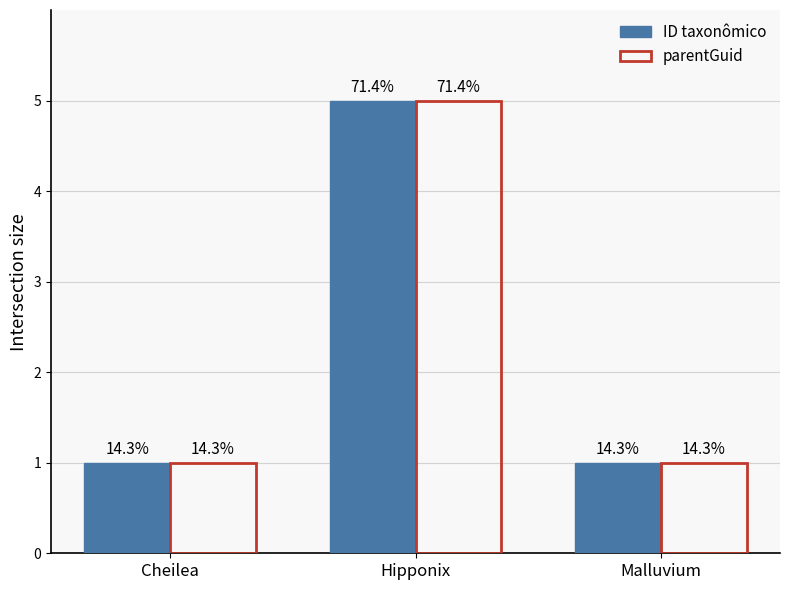

Is the value of parentGuid at Hipponix greater than the value of ID taxonômico at Cheilea?

Yes